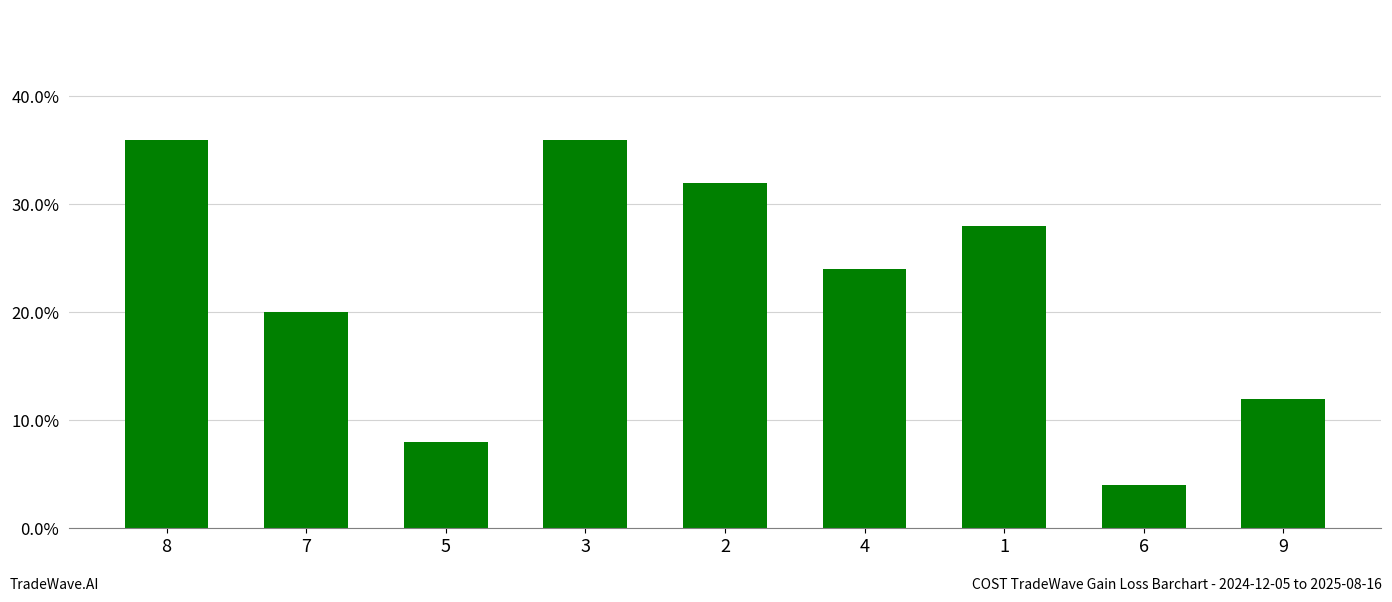

Rank the categories by value from lowest to highest.

6, 5, 9, 7, 4, 1, 2, 8, 3